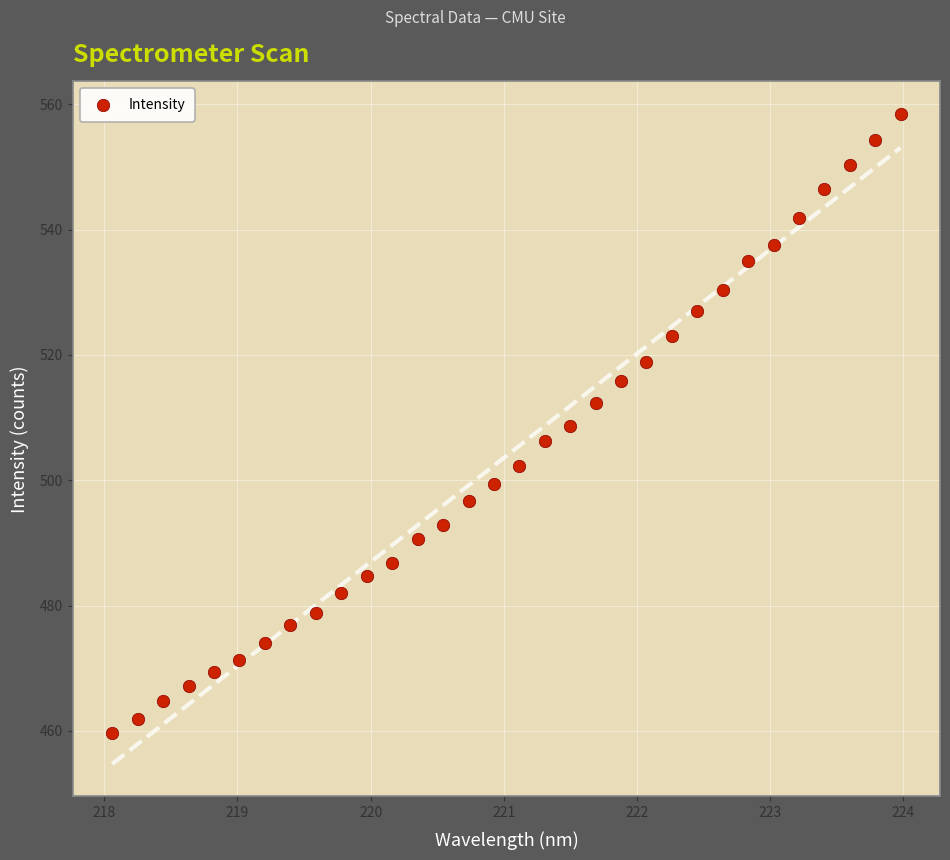

What is the range of Y values (max minus min)?

98.7